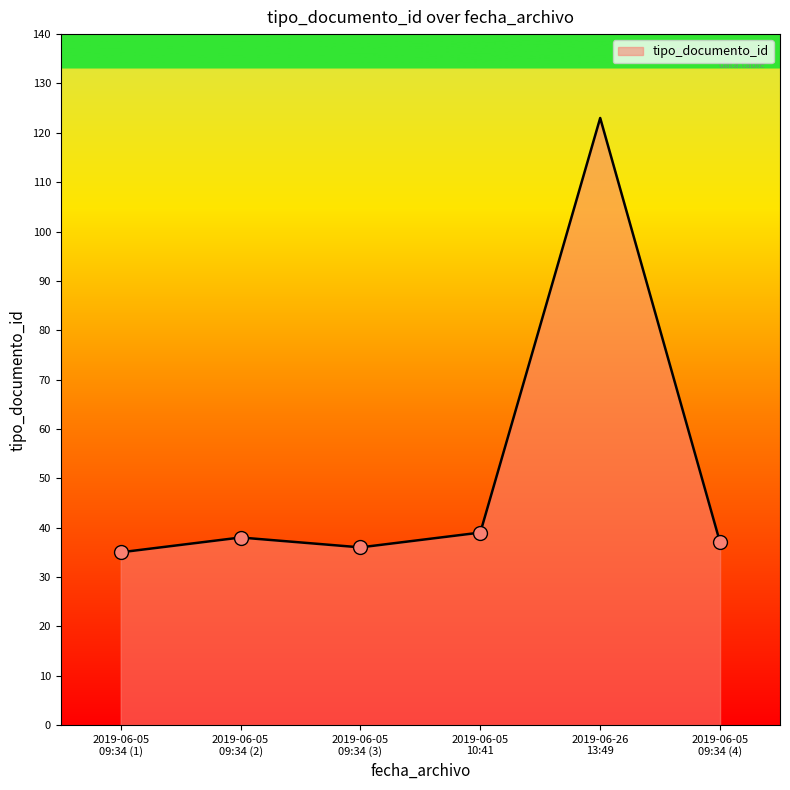

What is the difference between the second highest and second lowest values?

3